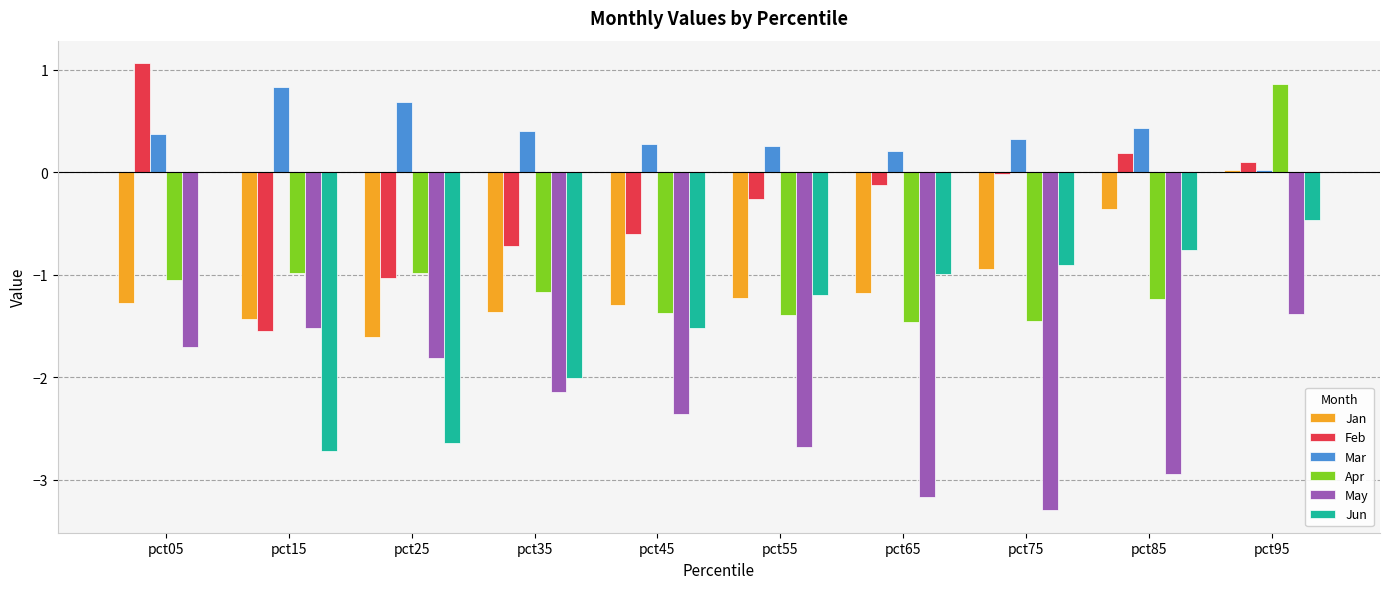

The Jun series shows -0.5 at pct95. True or false?

True